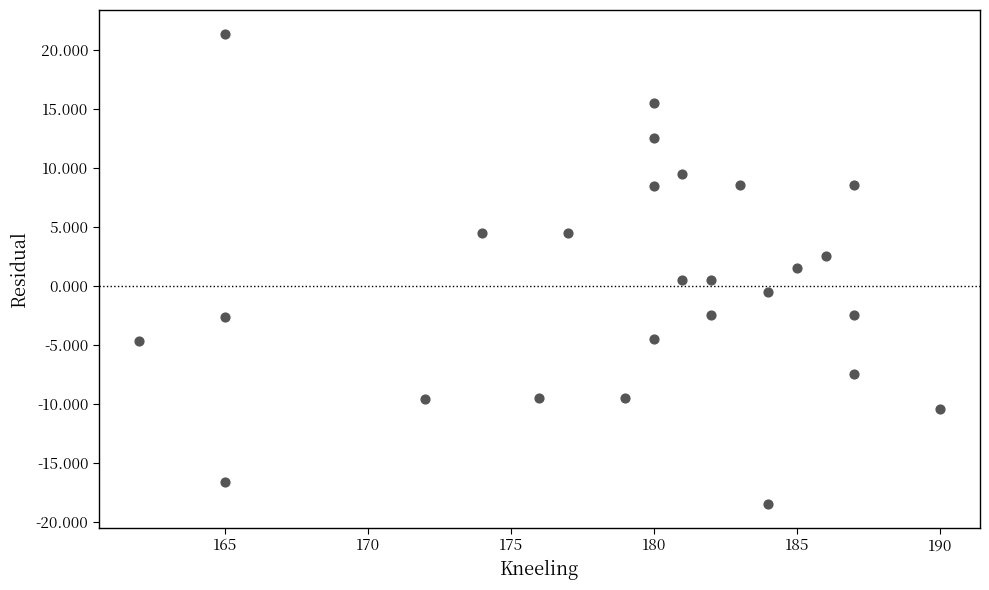

What is the range of X values (max minus min)?

28.0